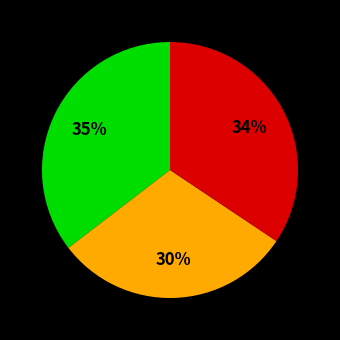

Is there a majority slice in this chart?

No